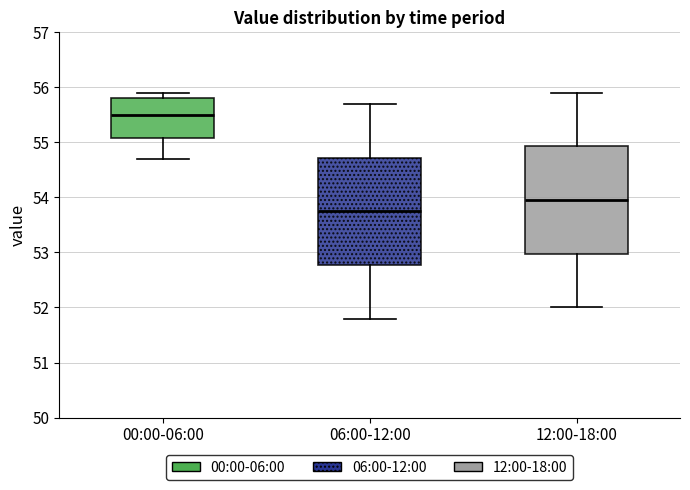

Which box's median line is the highest?

00:00-06:00